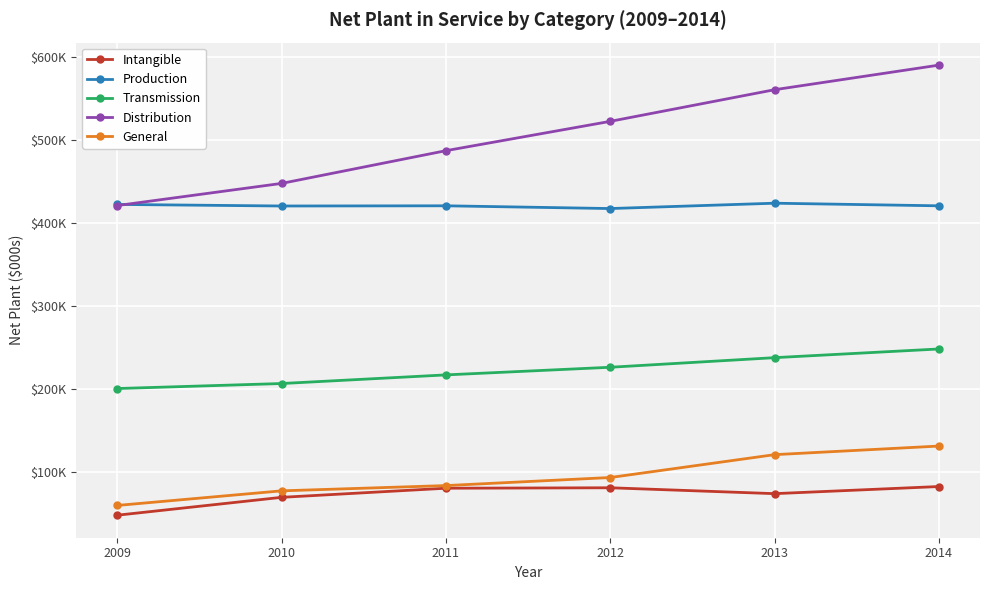

The Intangible series shows 80337 at 2011. True or false?

True